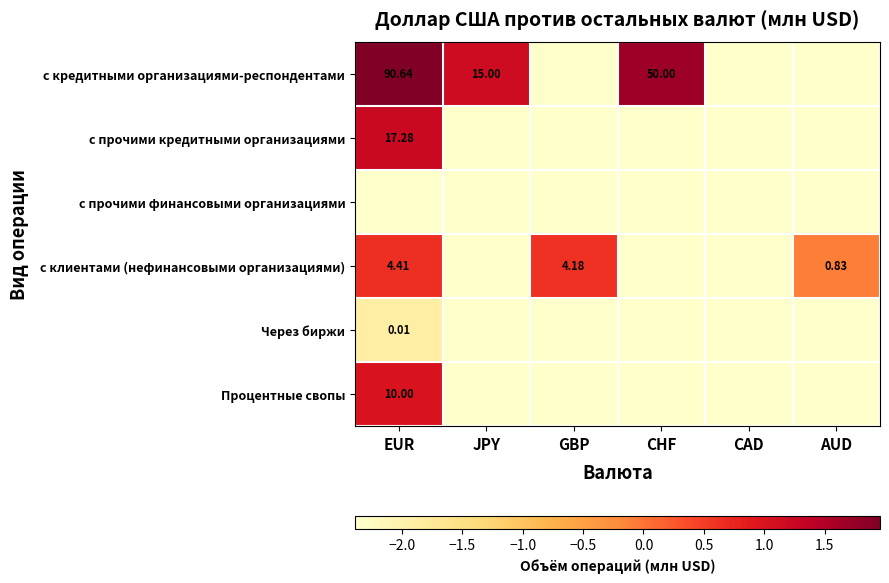

At which label does с прочими кредитными организациями reach its minimum?

JPY